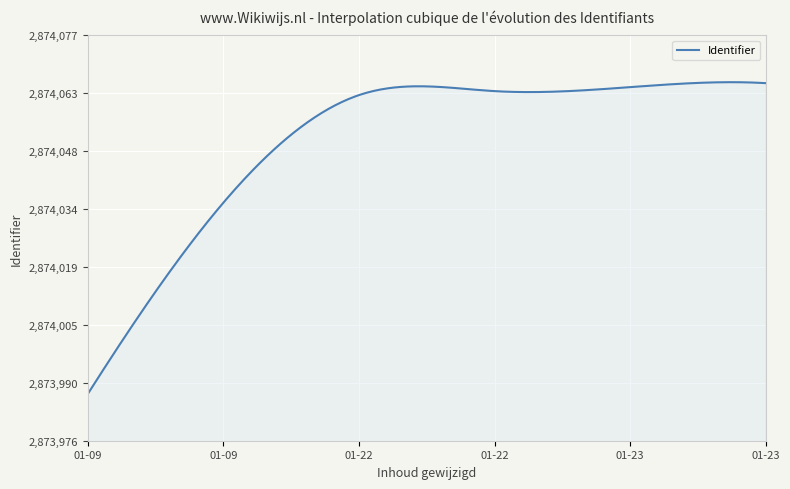

What is the greatest value displayed?

2874066.2